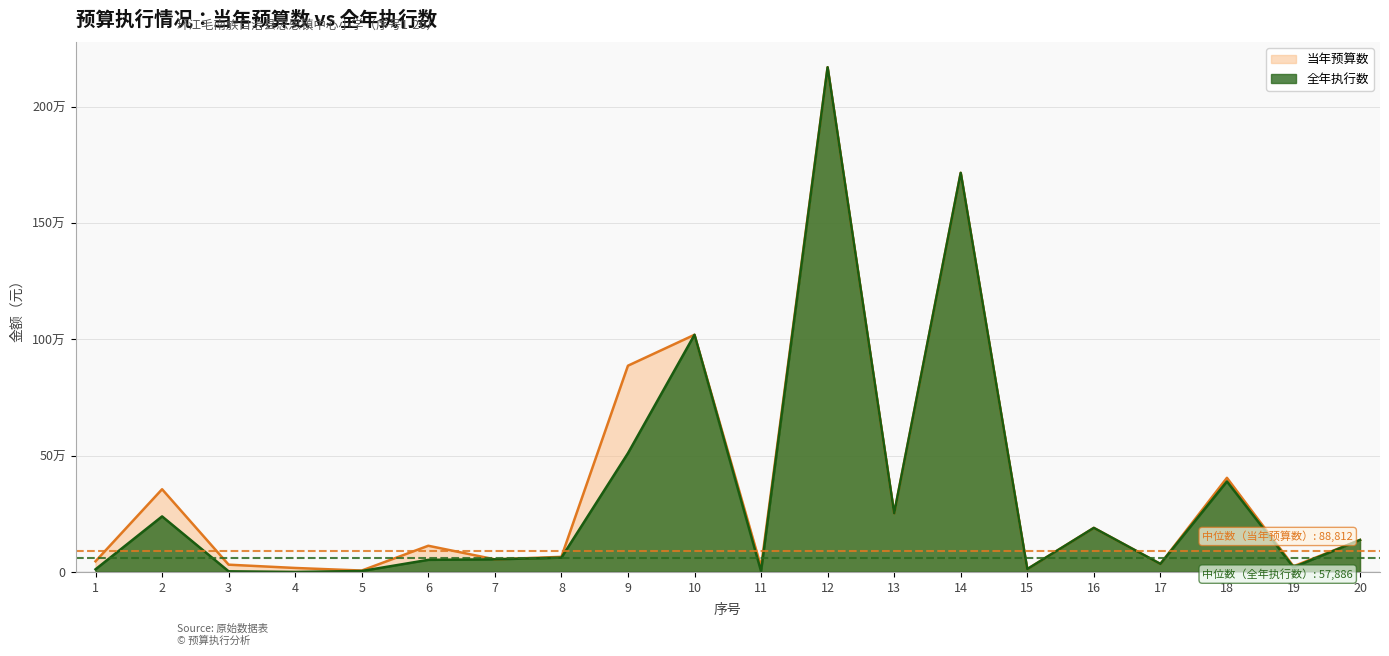

At which category does the chart reach its minimum across all series?

4